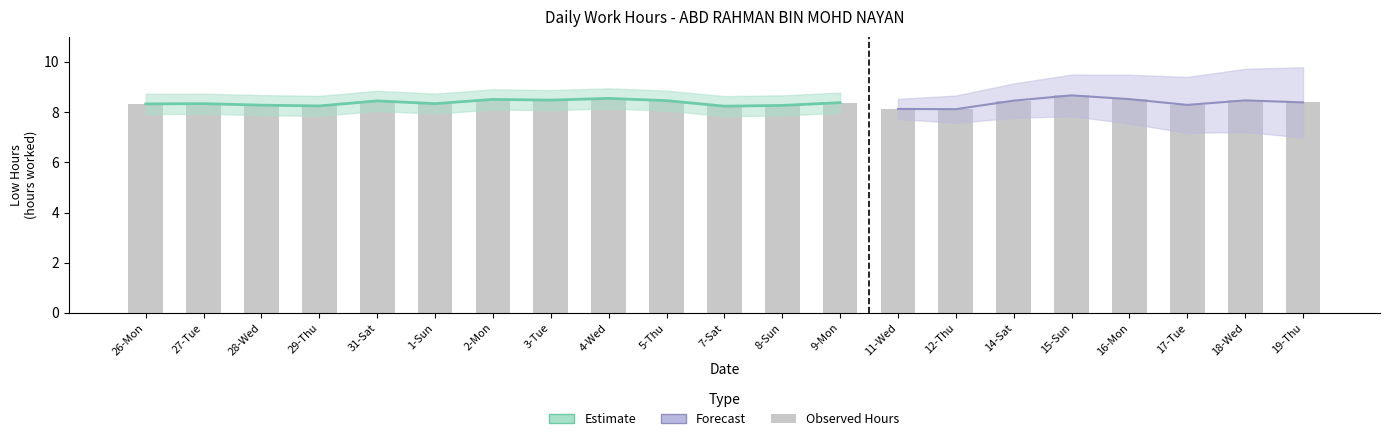

What is the difference between the second highest and second lowest values?

0.4